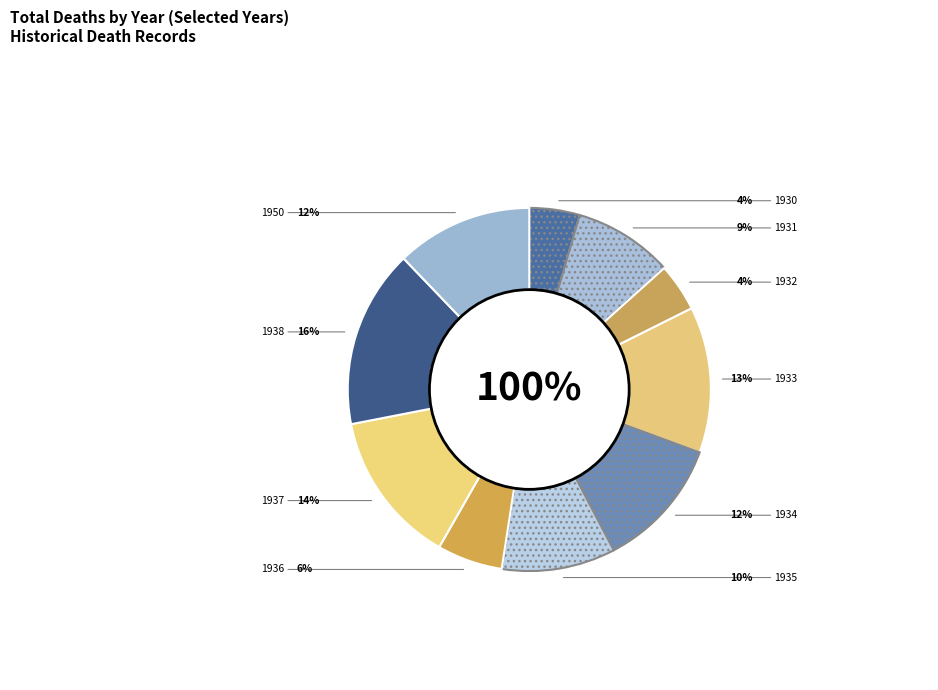

True or false: 1933 accounts for 4% of the total.

False